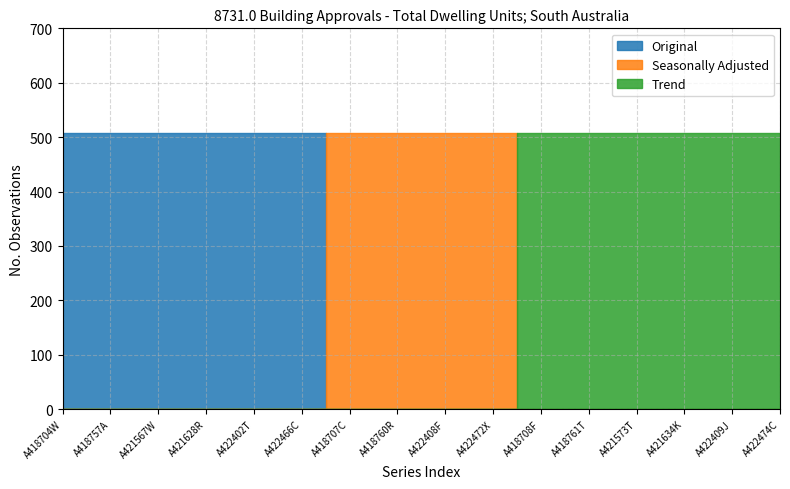

What is the label of the 9th point from the right?

A418760R